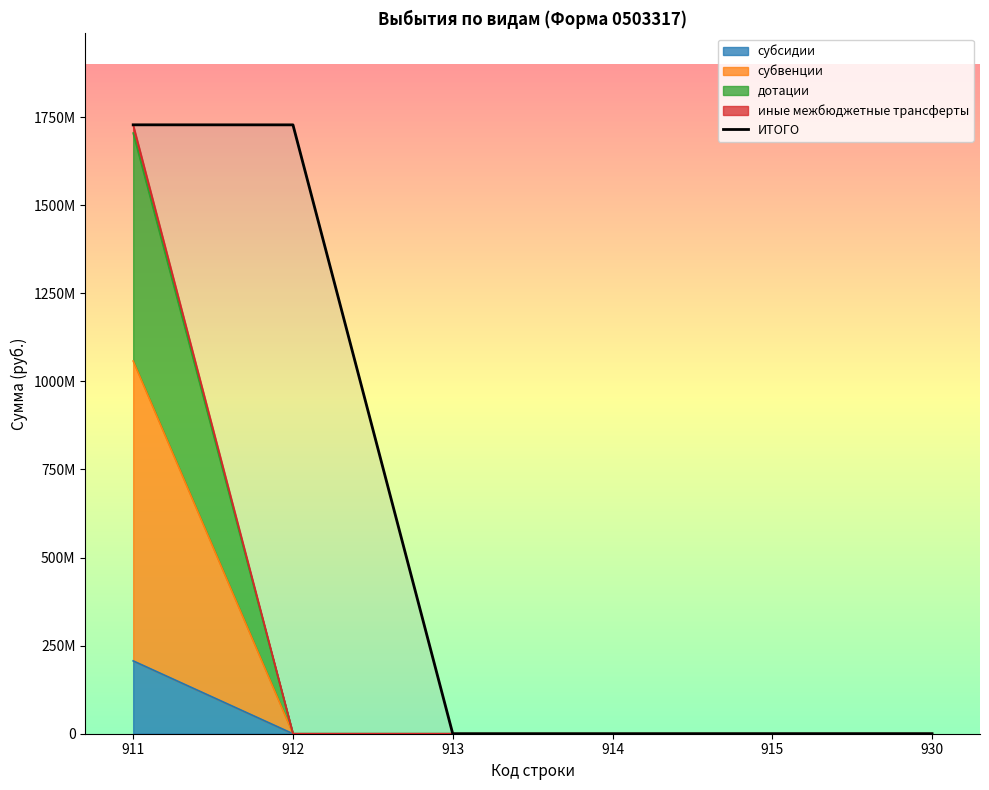

Which series has the widest spread of values?

ИТОГО